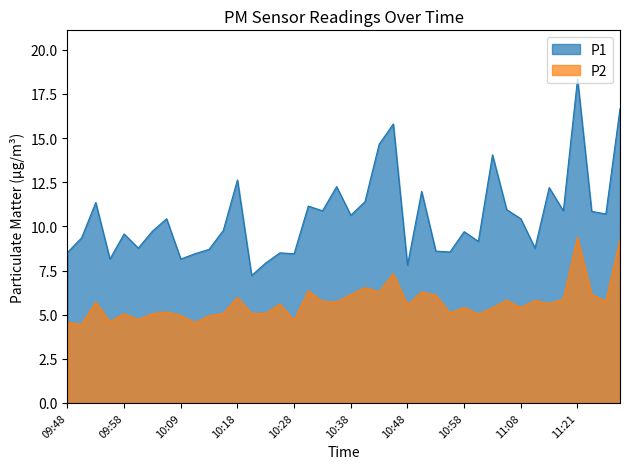

Reading right to left, extract all data points from this chart.

P1: 11:31=16.7	11:29=10.7	11:26=10.8	11:21=18.4	11:19=10.9	11:13=12.2	11:11=8.8	11:08=10.4	11:05=10.9	11:03=14.1	11:00=9.2	10:58=9.7	10:56=8.6	10:53=8.6	10:51=12.0	10:48=7.8	10:46=15.8	10:43=14.7	10:41=11.4	10:38=10.6	10:36=12.2	10:33=10.9	10:31=11.2	10:28=8.4	10:26=8.5	10:23=7.9	10:21=7.2	10:18=12.6	10:16=9.8	10:13=8.7	10:11=8.4	10:09=8.2	10:06=10.4	10:03=9.7	10:01=8.8	09:58=9.6	09:56=8.2	09:53=11.3	09:51=9.3	09:48=8.5
P2: 11:31=9.2	11:29=5.8	11:26=6.2	11:21=9.4	11:19=5.9	11:13=5.6	11:11=5.8	11:08=5.4	11:05=5.8	11:03=5.4	11:00=5.0	10:58=5.4	10:56=5.1	10:53=6.1	10:51=6.3	10:48=5.5	10:46=7.3	10:43=6.3	10:41=6.5	10:38=6.1	10:36=5.7	10:33=5.8	10:31=6.3	10:28=4.7	10:26=5.6	10:23=5.1	10:21=5.1	10:18=6.0	10:16=5.1	10:13=4.9	10:11=4.5	10:09=5.0	10:06=5.2	10:03=5.0	10:01=4.7	09:58=5.0	09:56=4.6	09:53=5.7	09:51=4.5	09:48=4.6